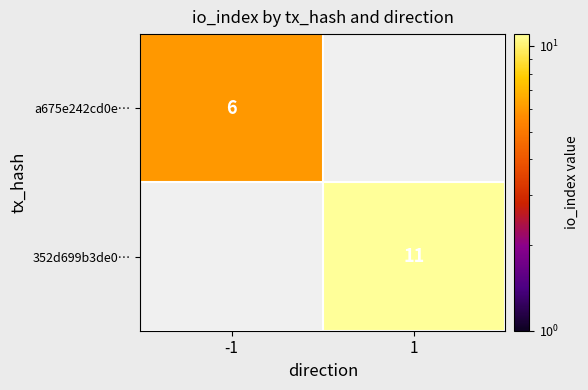

Is the value of a675e242cd0e… at -1 greater than the value of 352d699b3de0… at 1?

No